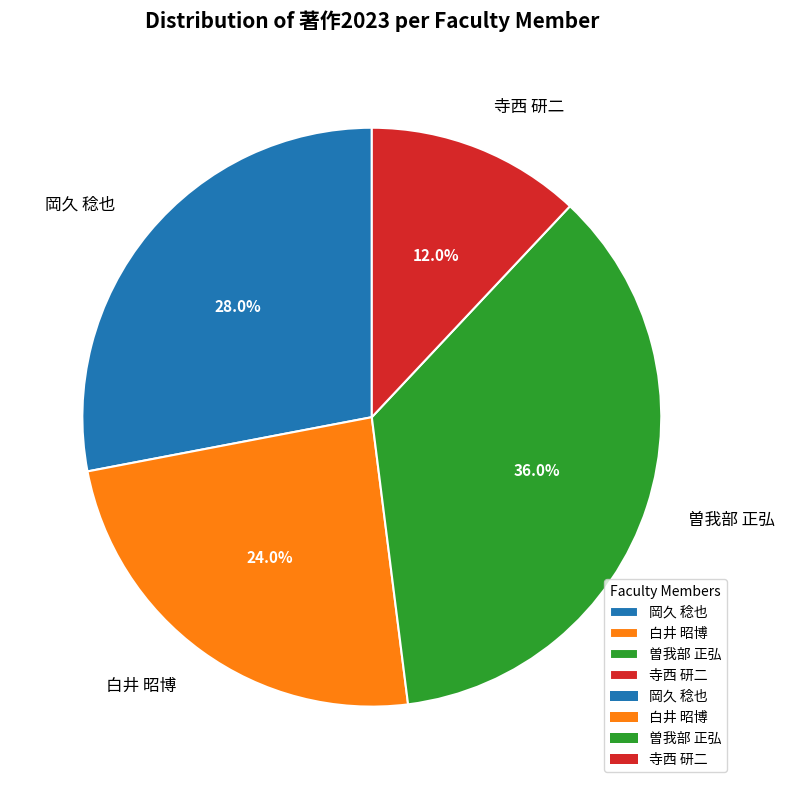

To the nearest percent, what is the difference between the largest and smallest slice percentages?

24%